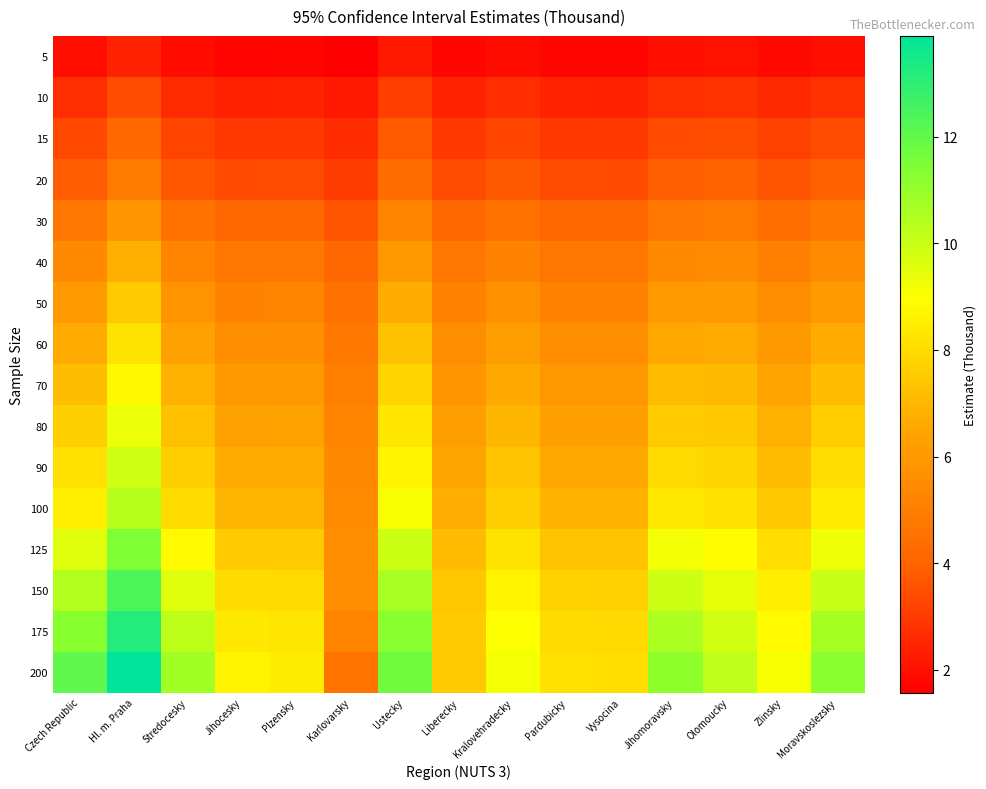

At Karlovarsky, list the series in order from largest to smallest.

125, 150, 100, 90, 80, 175, 70, 60, 200, 50, 40, 30, 20, 15, 10, 5